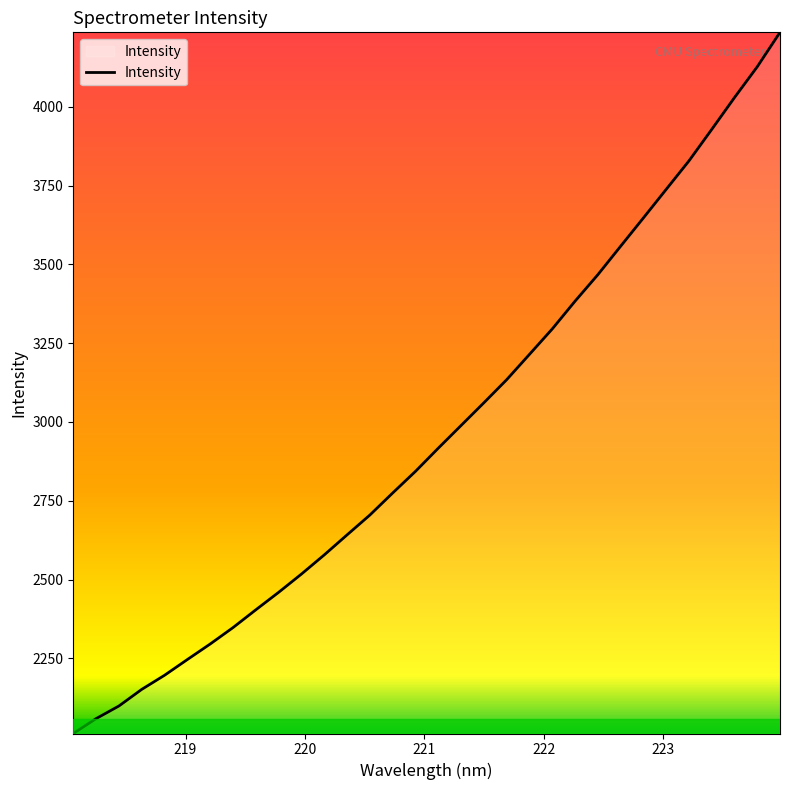

What is the greatest value displayed?

4236.6